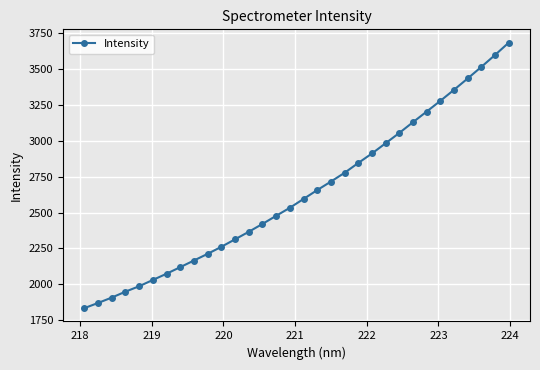

What is the smallest value displayed?

1833.7